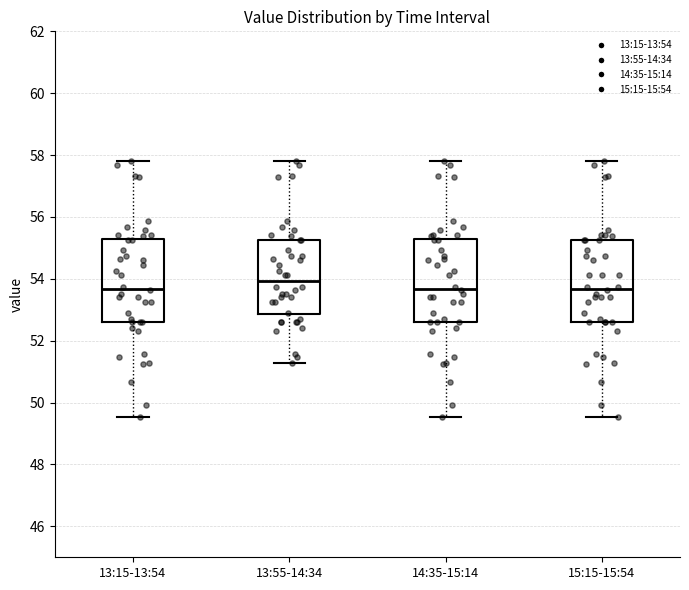

Reading left to right, read every box against the y-axis: the position of its median line, the range the box covers, and the ends of its whiskers. The values are not printed on the chart, so give them approximately, as read against the axis.

13:15-13:54: median 53.6, box 52.6 to 55.2, whiskers 49.6 to 57.8
13:55-14:34: median 54.0, box 52.8 to 55.2, whiskers 51.2 to 57.8
14:35-15:14: median 53.6, box 52.6 to 55.2, whiskers 49.6 to 57.8
15:15-15:54: median 53.6, box 52.6 to 55.2, whiskers 49.6 to 57.8